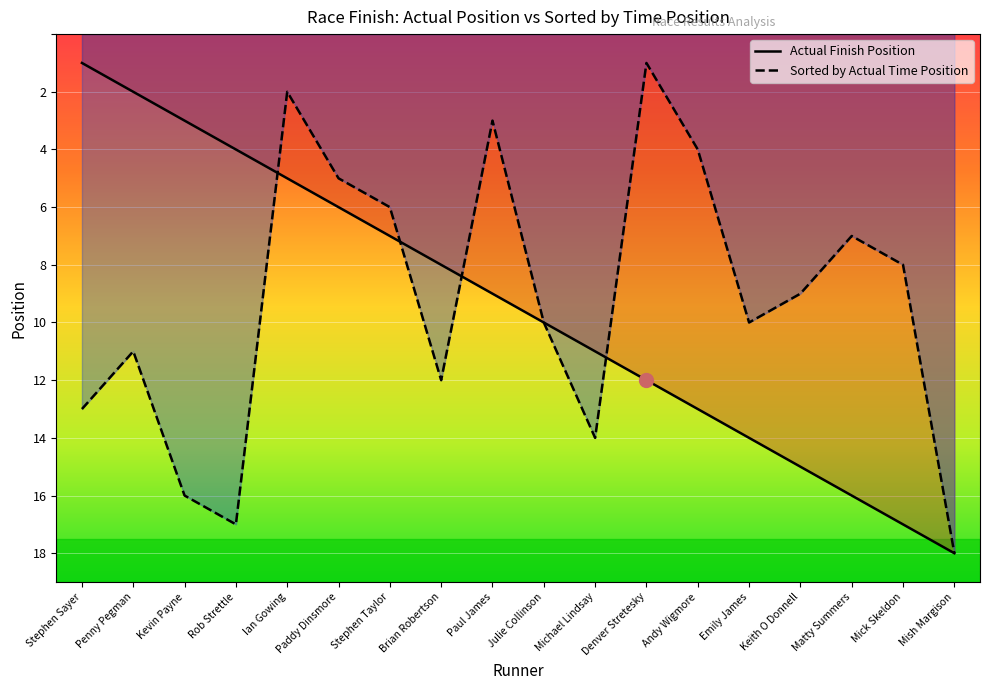

List the labels in order of Actual Finish Position value, largest first.

Mish Margison, Mick Skeldon, Matty Summers, Keith O Donnell, Emily James, Andy Wigmore, Denver Stretesky, Michael Lindsay, Julie Collinson, Paul James, Brian Robertson, Stephen Taylor, Paddy Dinsmore, Ian Gowing, Rob Strettle, Kevin Payne, Penny Pegman, Stephen Sayer